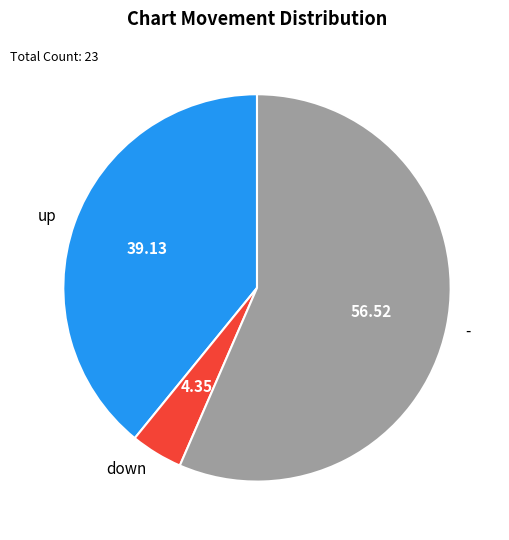

The - slice represents 49% of the pie. True or false?

False